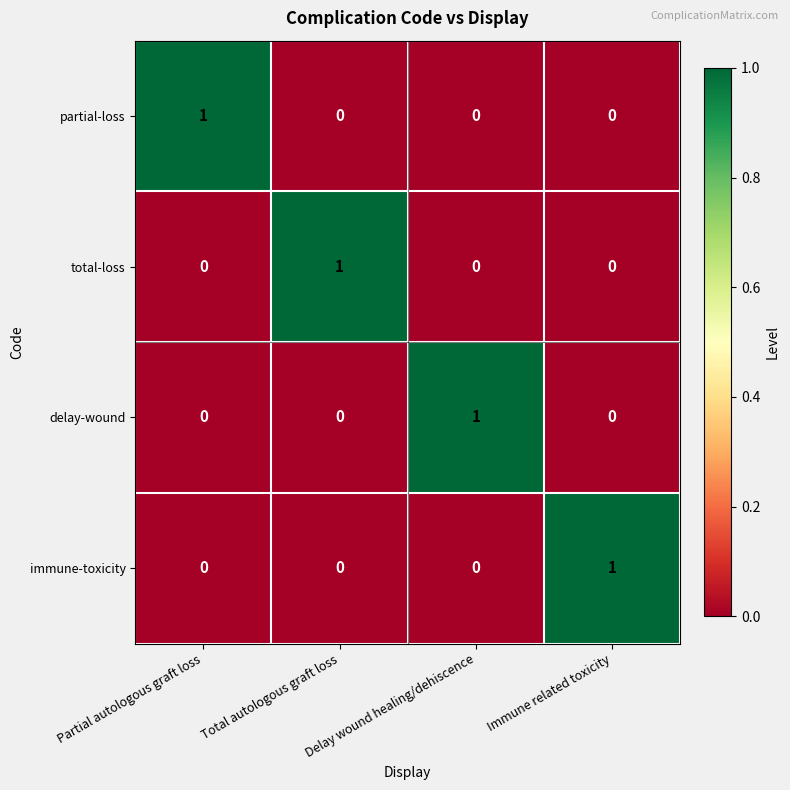

The value of delay-wound at Delay wound healing/dehiscence is 1. True or false?

True